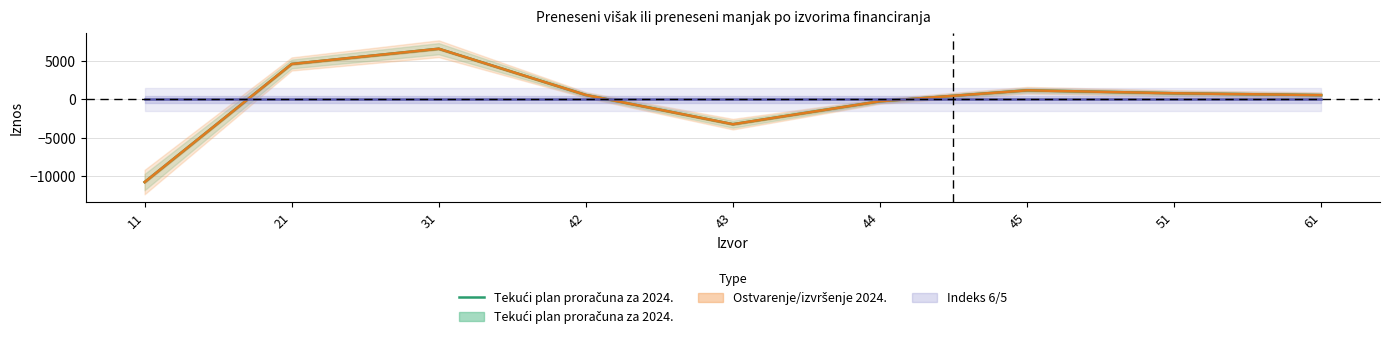

What is the change in value from 43 to 61?

+3784.6